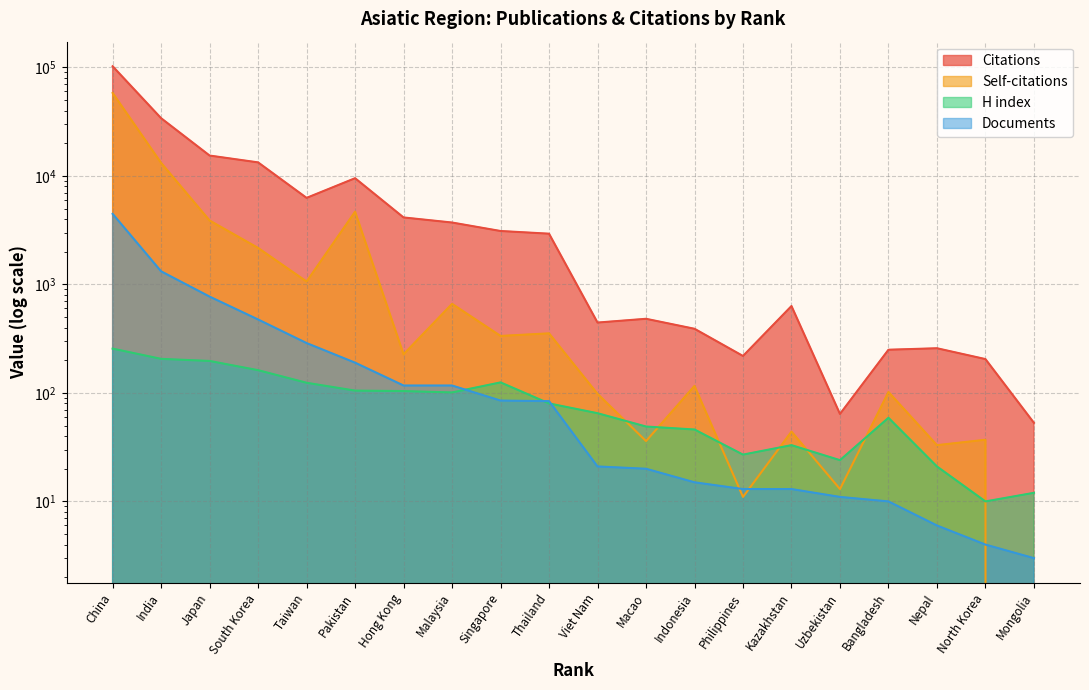

What is the difference between the highest and lowest values at South Korea?

13161